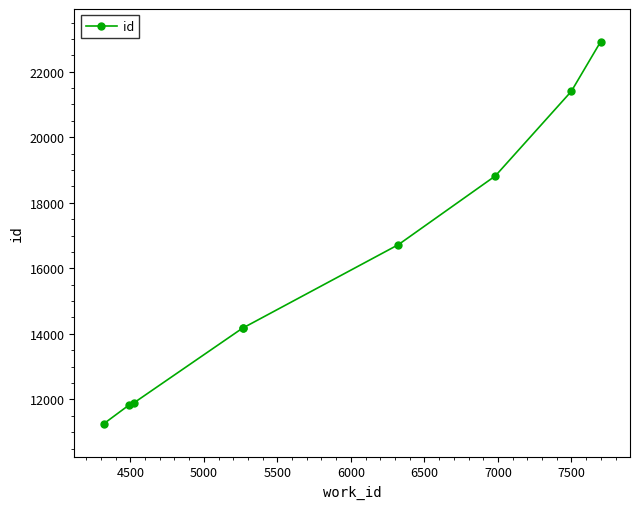

What is the maximum value shown in the chart?

22912